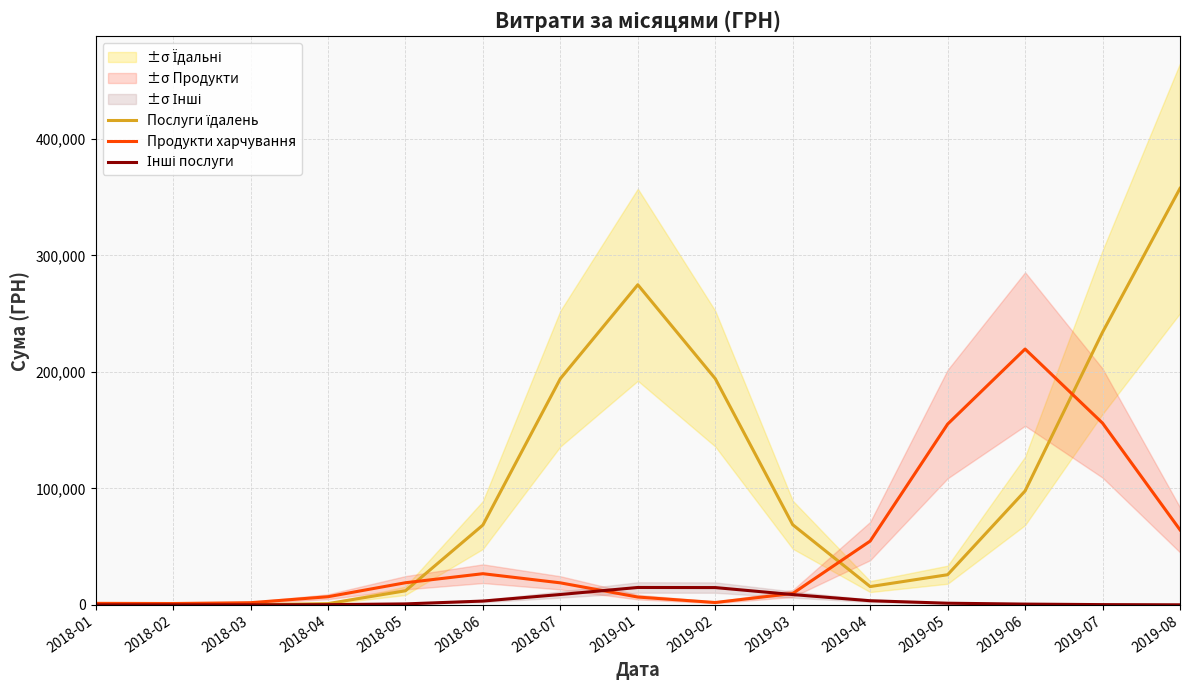

At how many categories does at least one series exceed 255676?

2